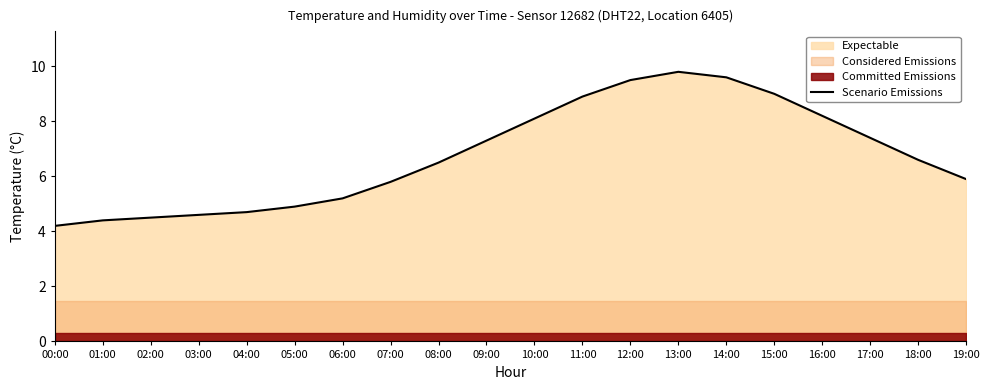

At which category does the data reach its first local peak?

13:00